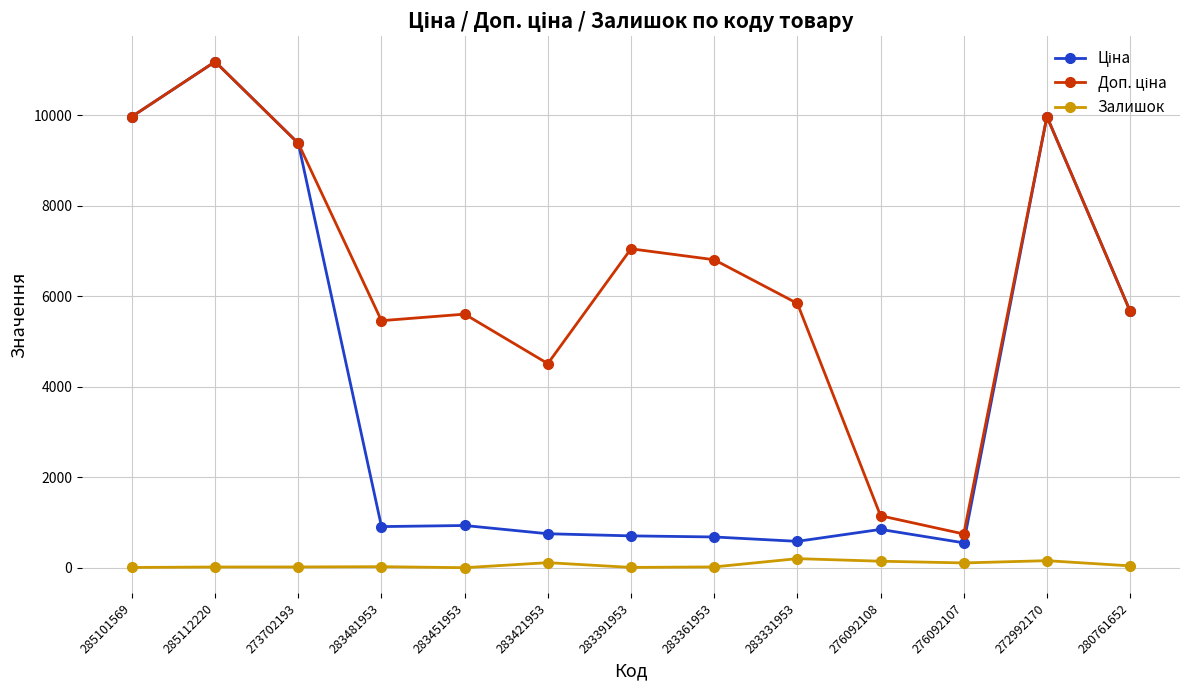

What is the greatest value displayed?

11188.2